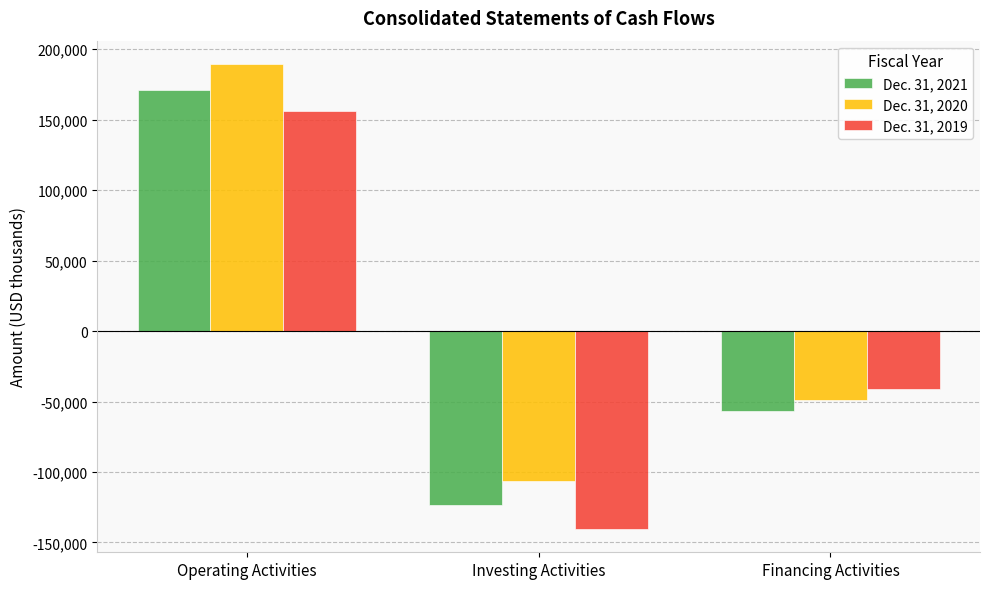

Does the chart contain any negative values?

Yes